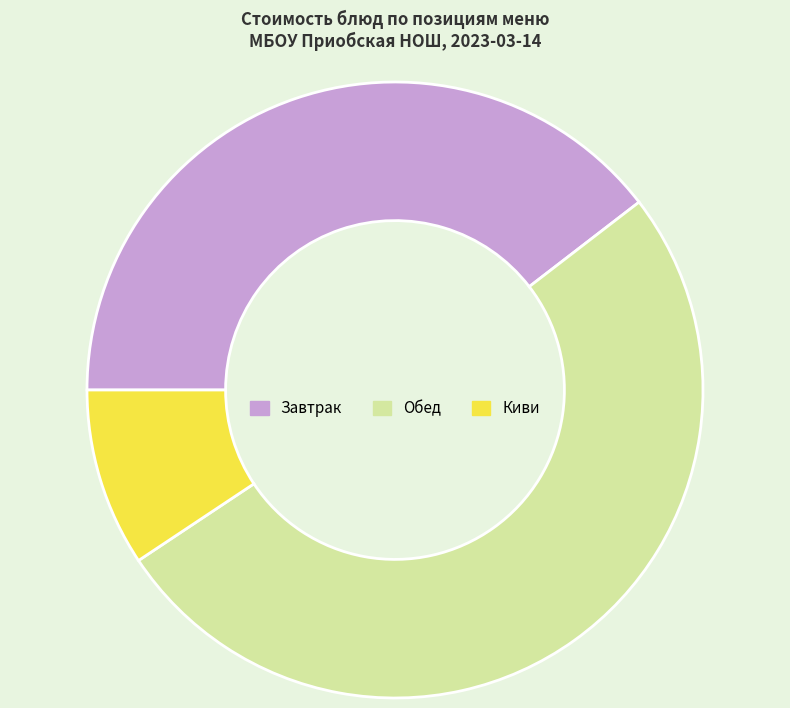

The Обед slice represents 42% of the pie. True or false?

False